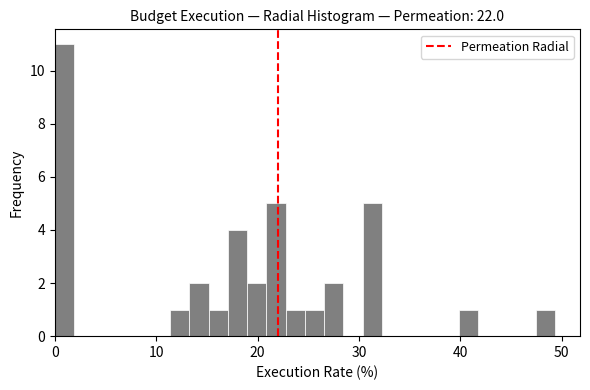

Read against the x-axis, roughly where is the centre of the tallest bar?

1